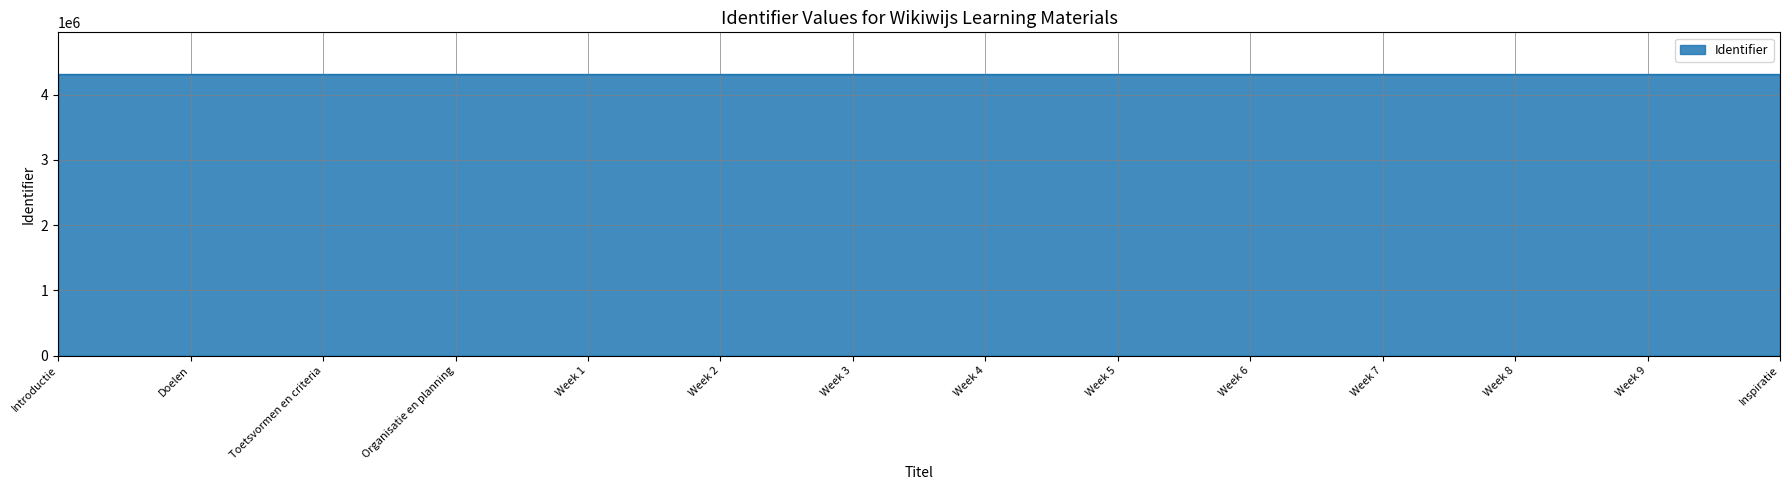

What is the maximum value shown in the chart?

4306234